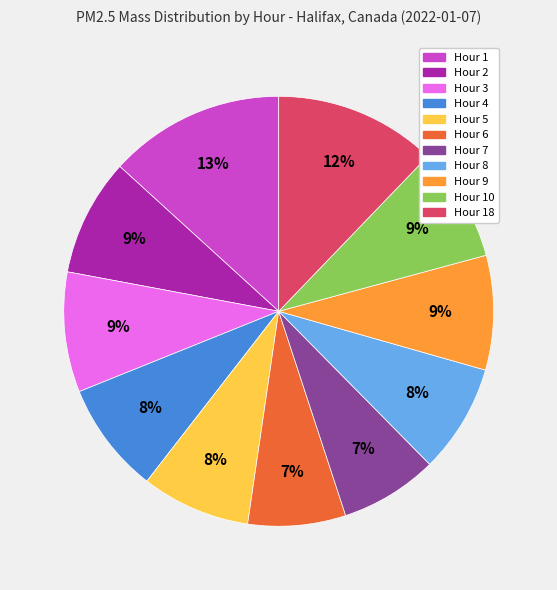

Do Hour 4 and Hour 18 together represent more than half of the pie?

No